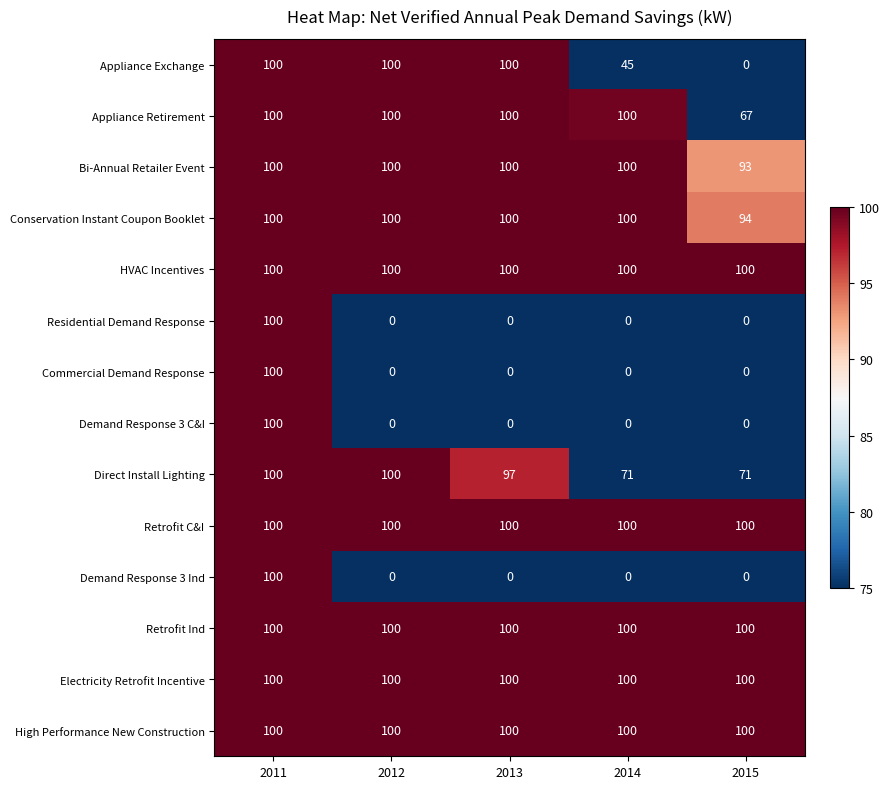

What is the difference between the Demand Response 3 C&I values at 2012 and 2011?

100